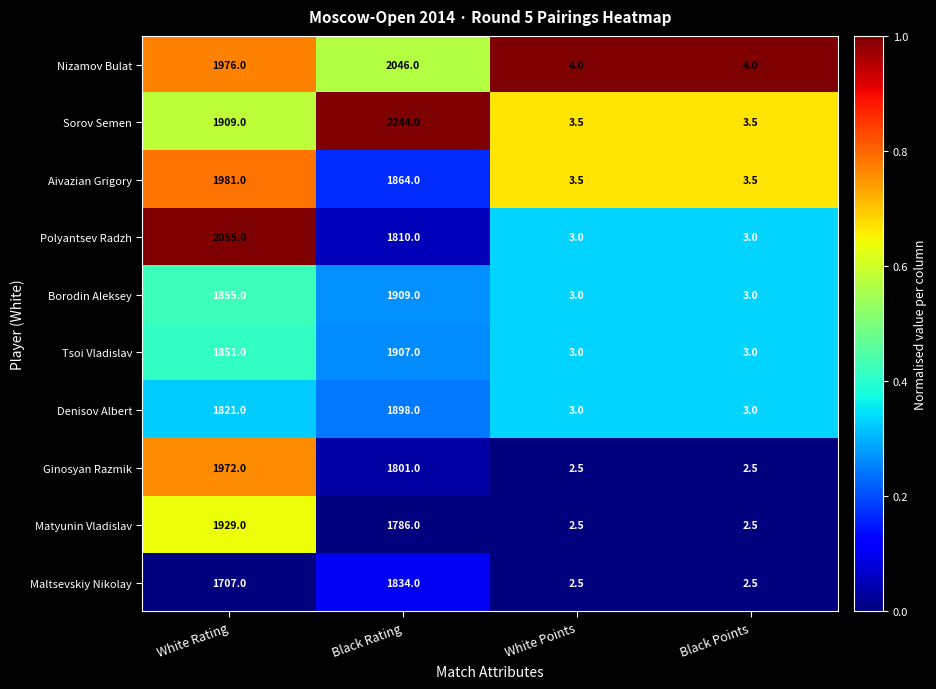

Which series has the largest total across all categories?

Sorov Semen